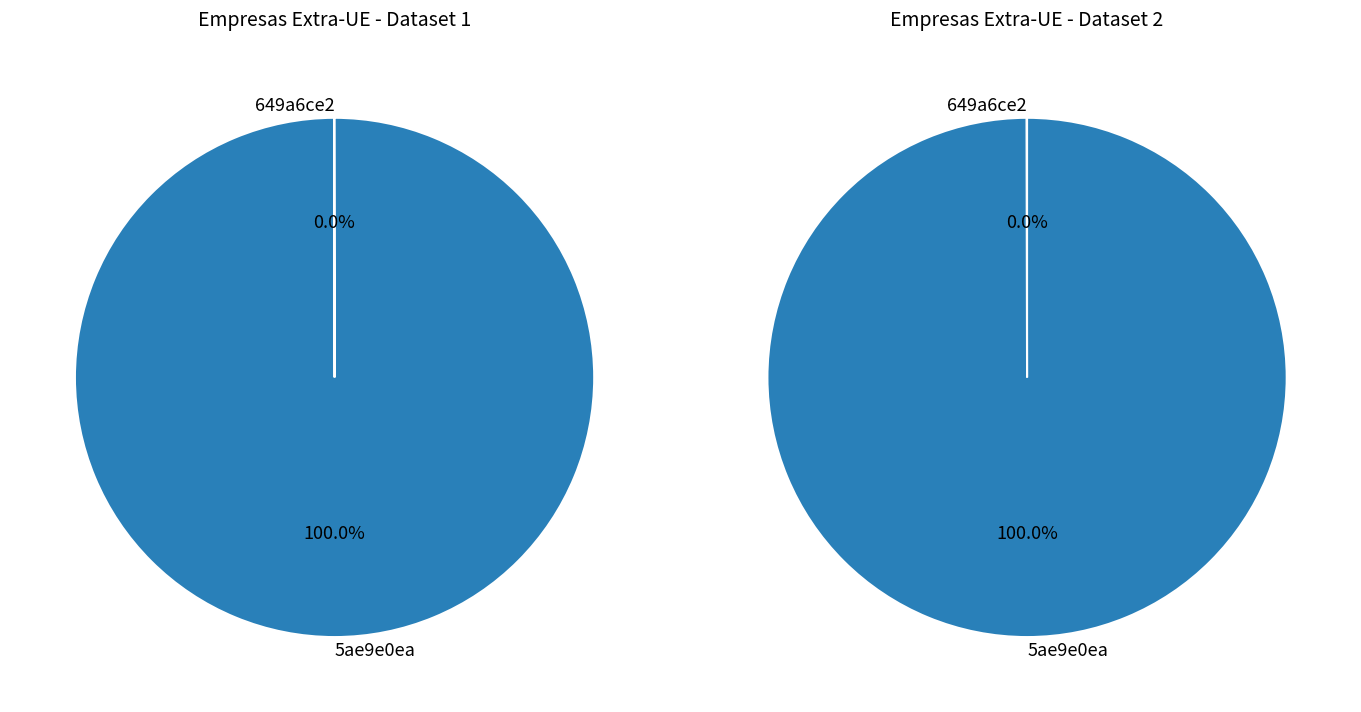

To the nearest percent, what portion does 5ae9e0eac8d8c9146a44ccf0 represent?

100%